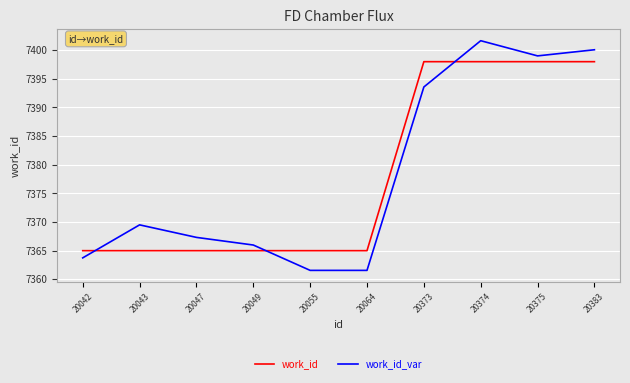

What is the approximate value of work_id_var at 20383?

7400.1